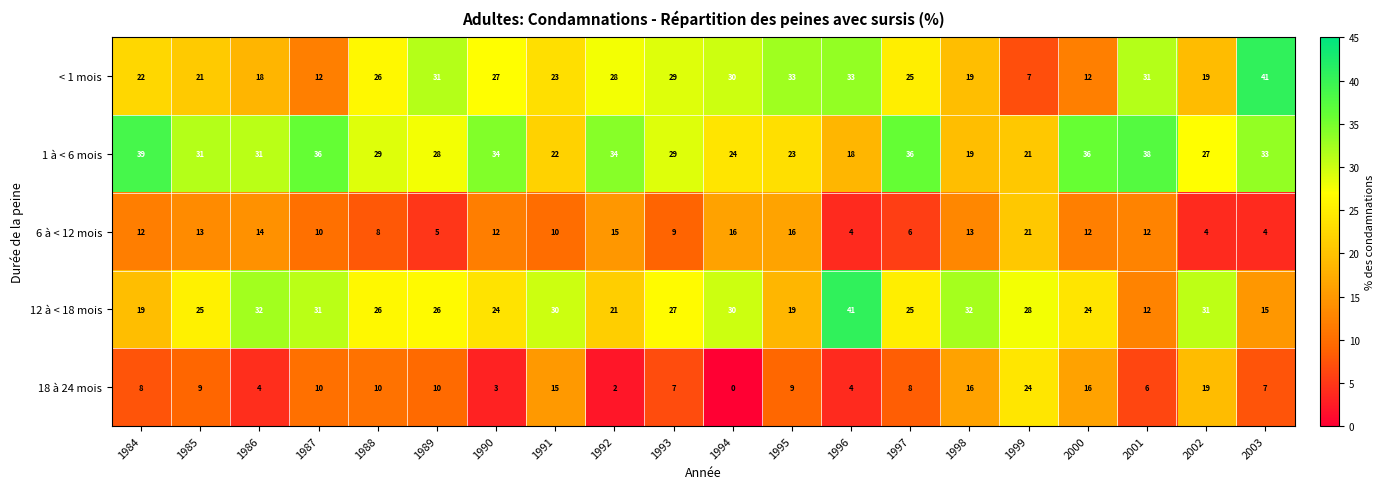

At 1985, list the series in order from largest to smallest.

1 à < 6 mois, 12 à < 18 mois, < 1 mois, 6 à < 12 mois, 18 à 24 mois